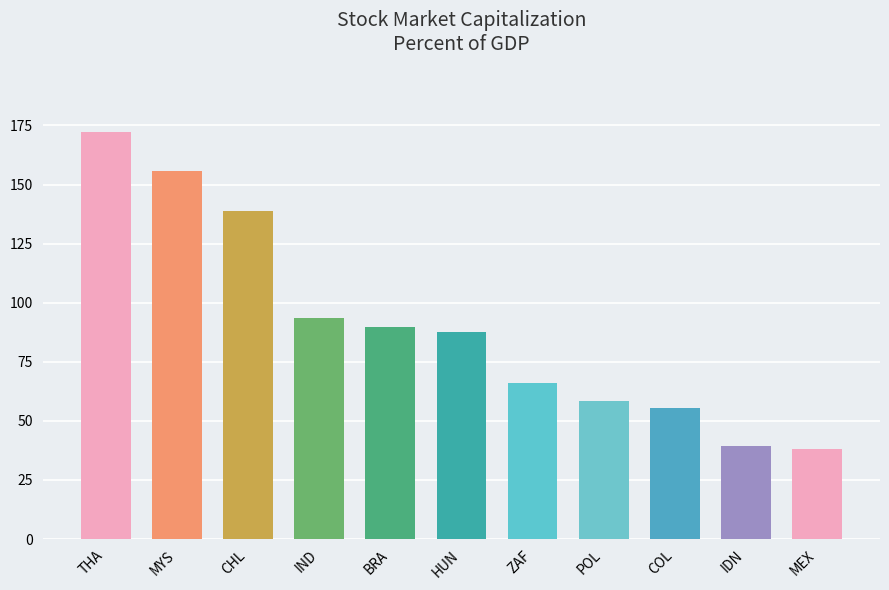

What is the difference between the second highest and minimum values?

117.3